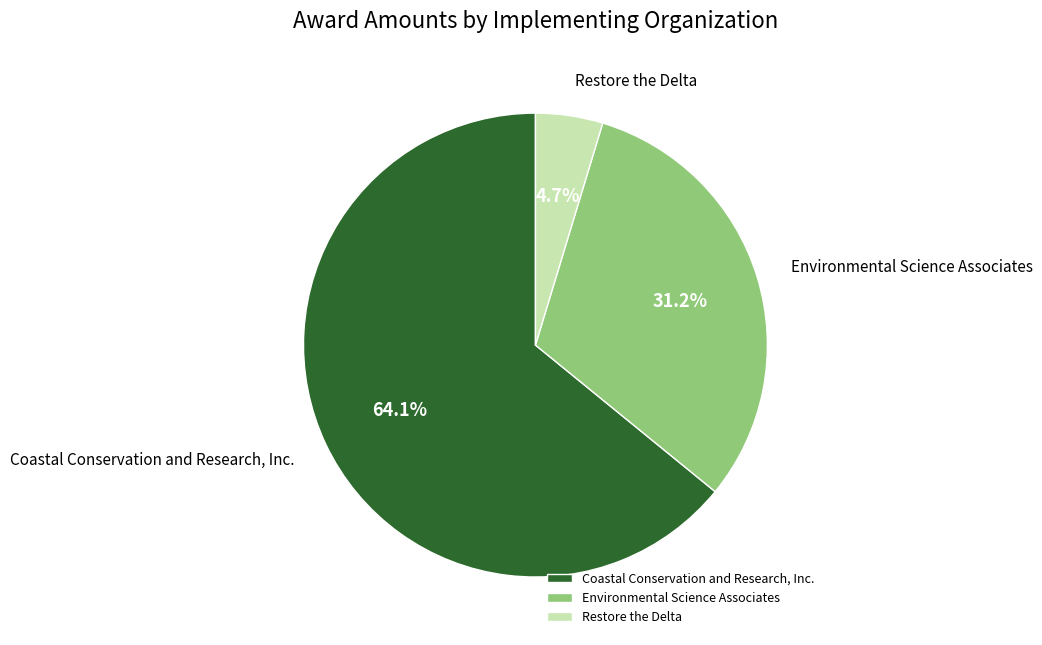

Between Coastal Conservation and Research, Inc. and Environmental Science Associates, which is larger?

Coastal Conservation and Research, Inc.